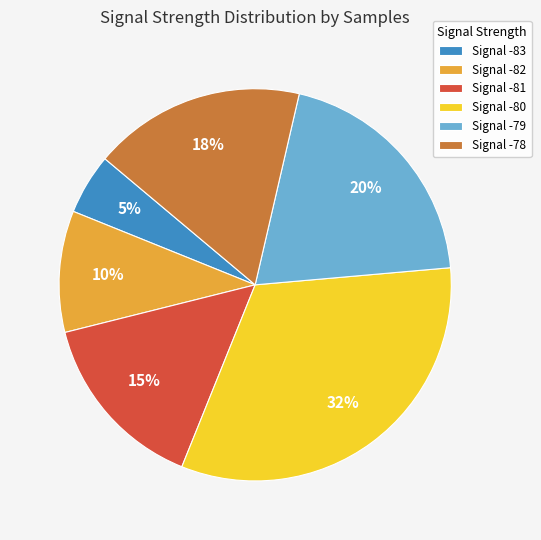

Count the number of slices in the pie.

6